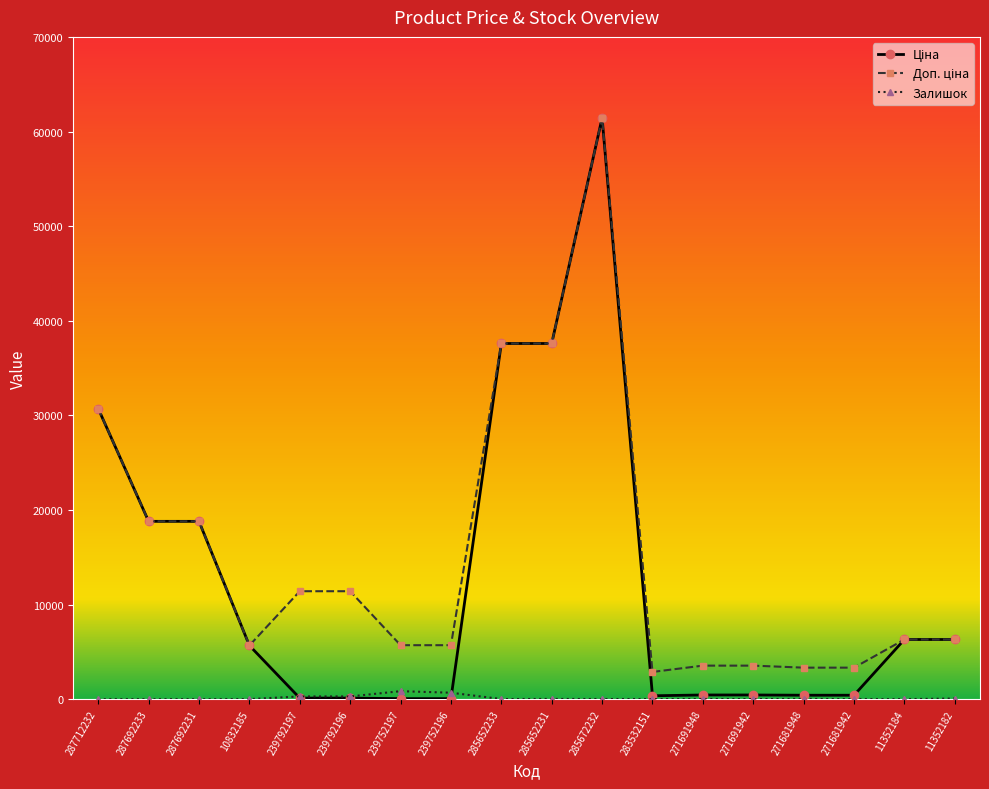

True or false: Залишок has a value of 289.0 at 239792197.

True